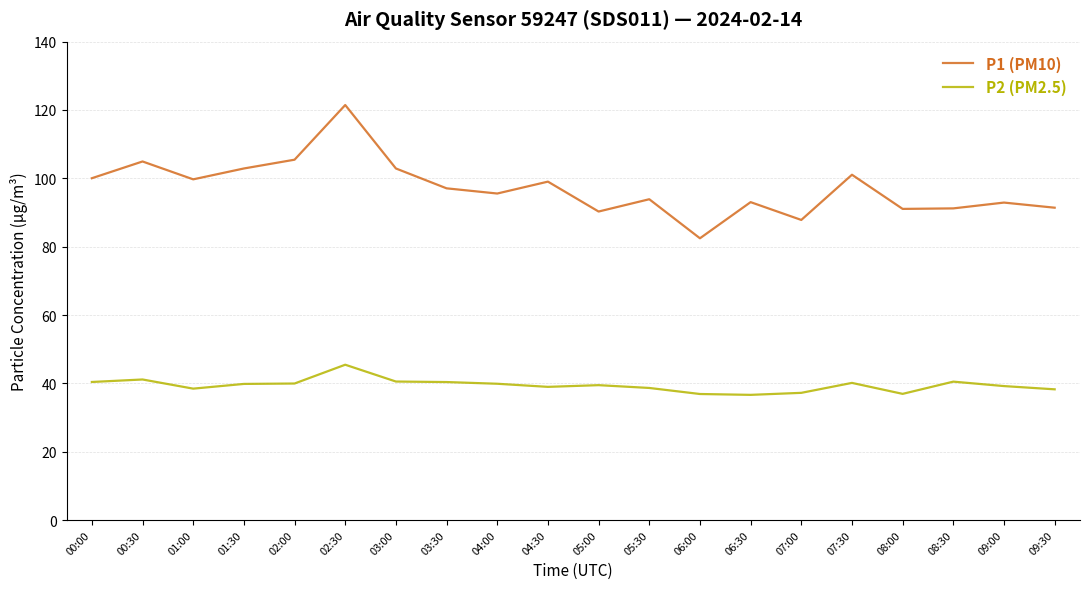

Which category has the highest value across all series?

02:30